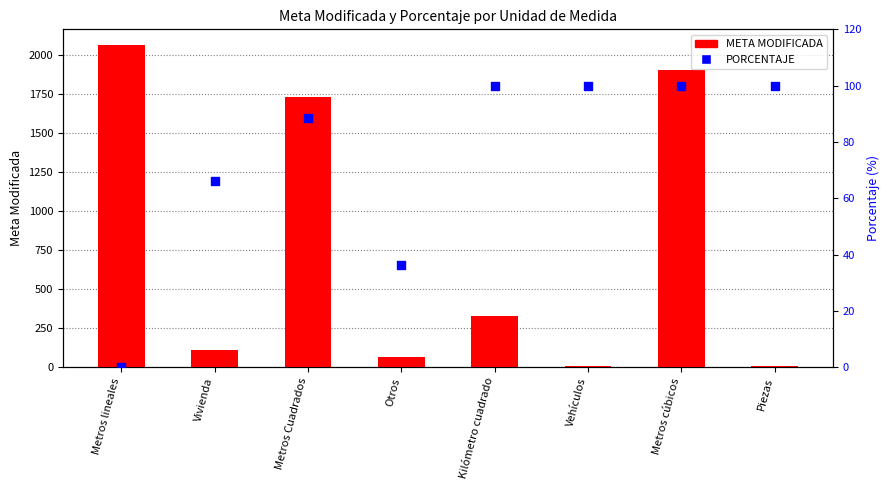

Which series has the largest total across all categories?

META MODIFICADA